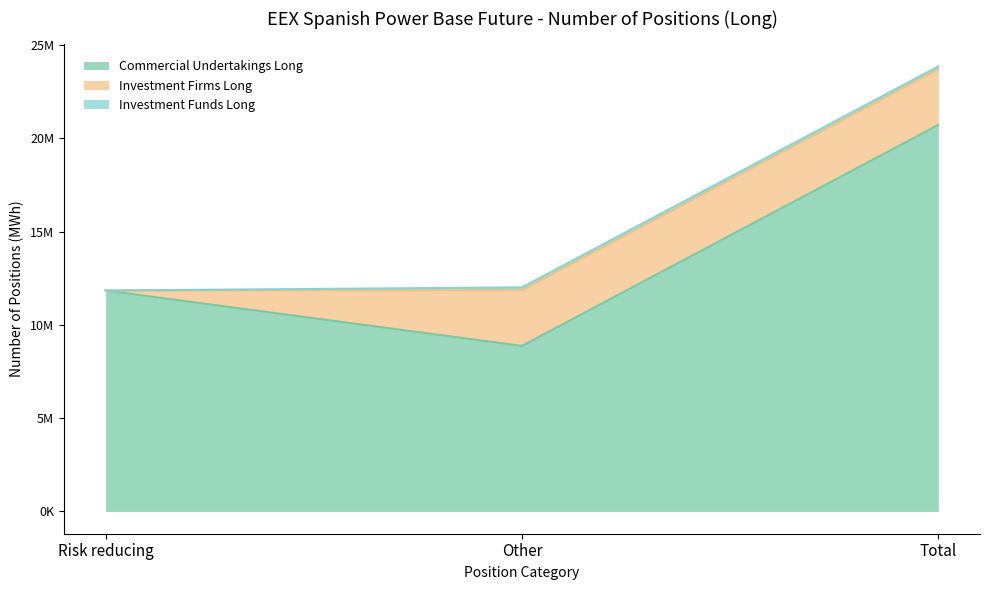

Rank the categories by Commercial Undertakings Long value from highest to lowest.

Total, Risk reducing, Other